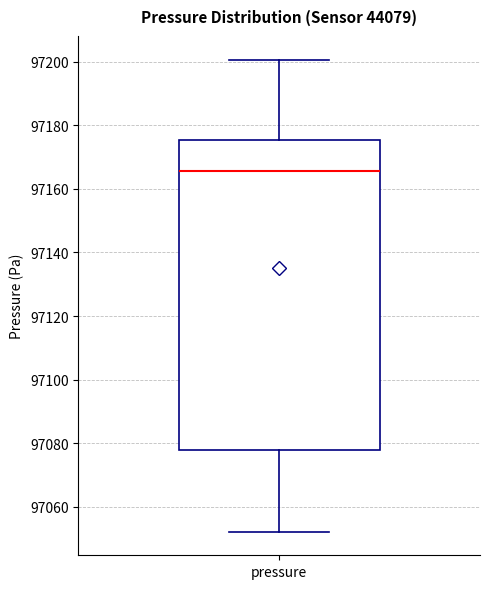

Transcribe this box plot: give where the median line is, the range the box spans, and where the two whiskers end, as read against the y-axis. The values are not printed on the chart, so give them approximately, as read against the axis.

median 97166, box 97078 to 97176, whiskers 97052 to 97200